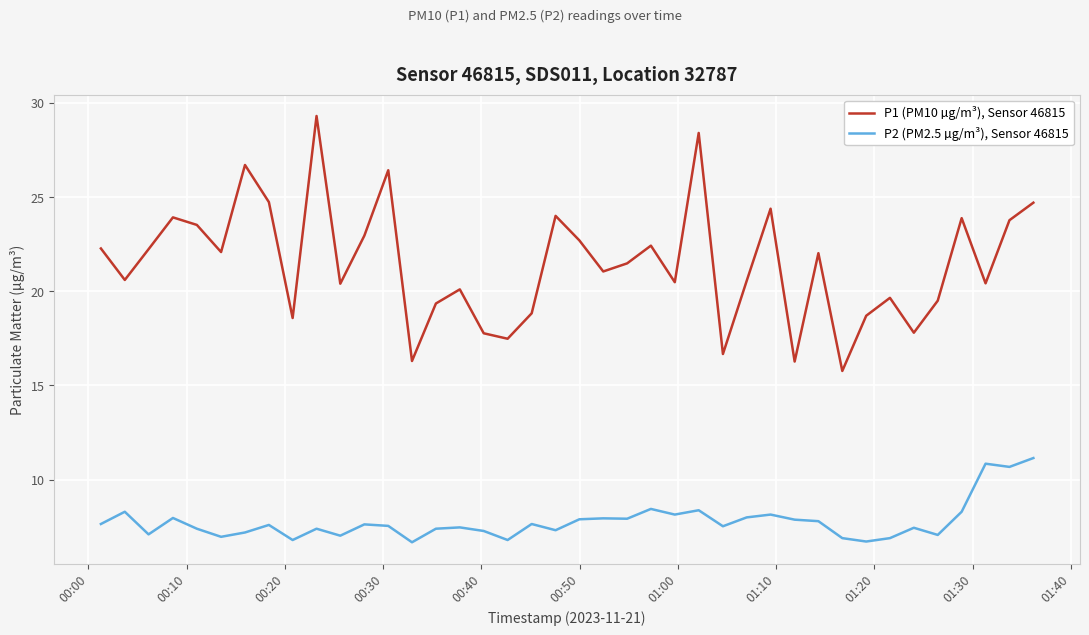

Does the chart display data point markers on the line(s)?

No